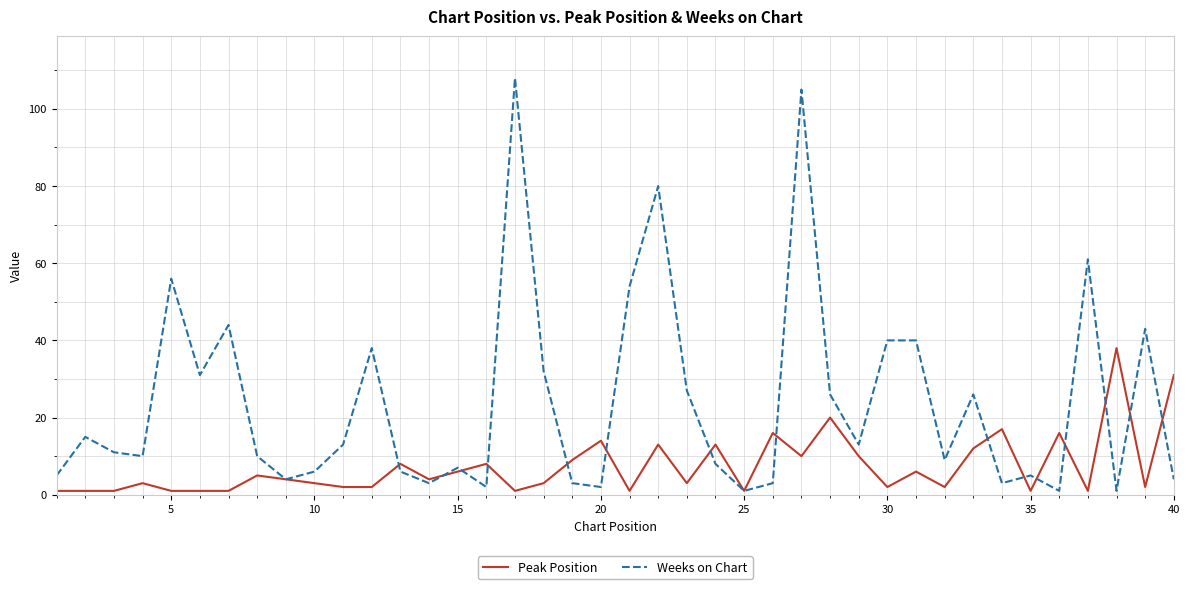

Rank the series by their average value, from highest to lowest.

Weeks on Chart, Peak Position